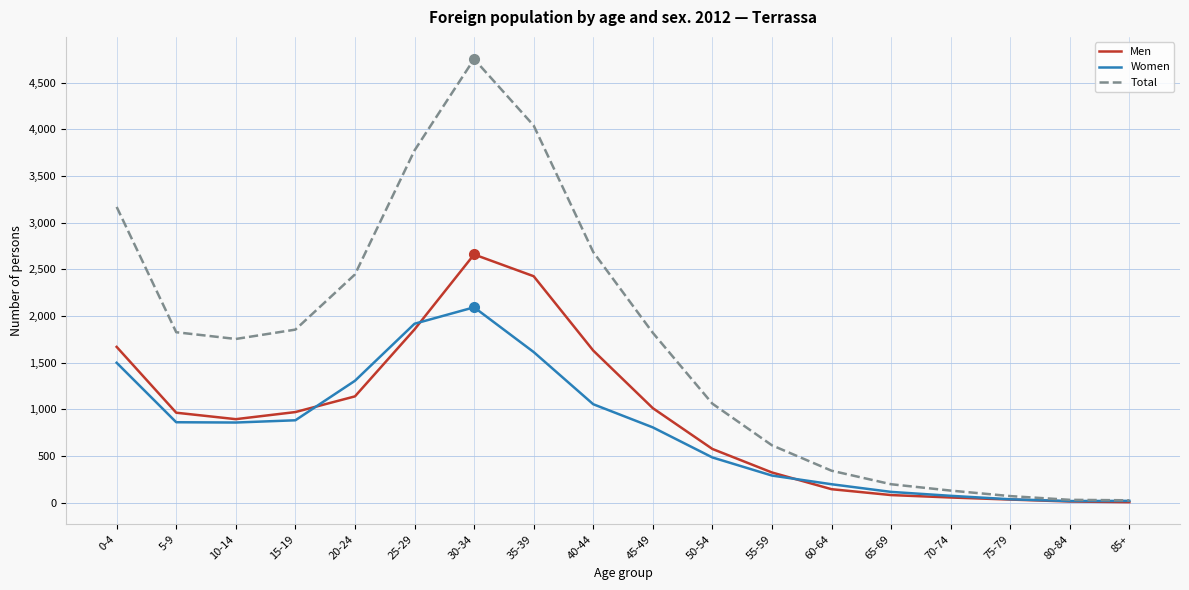

How many lines are shown in the chart?

3